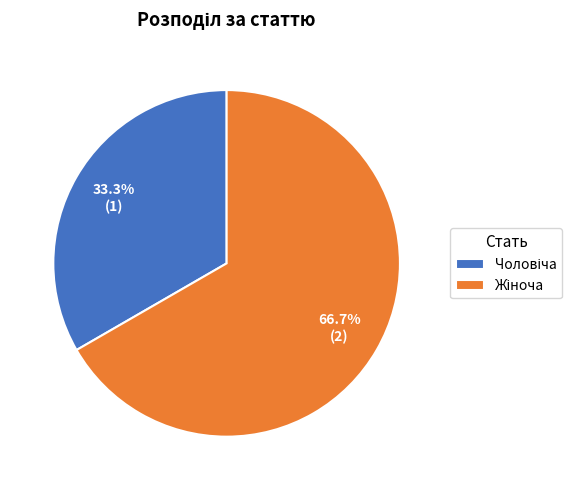

Does any single category account for the majority?

Yes